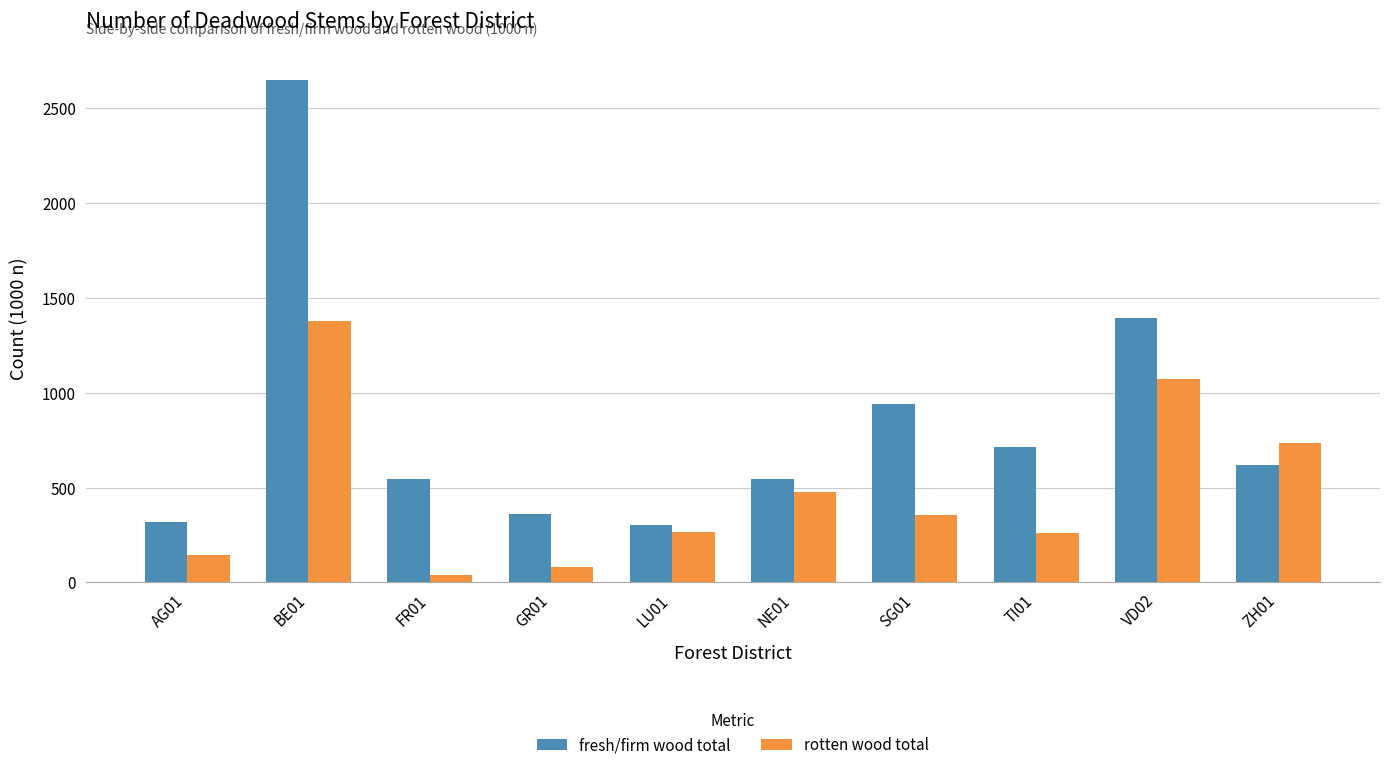

Which series has the largest total across all categories?

fresh/firm wood total